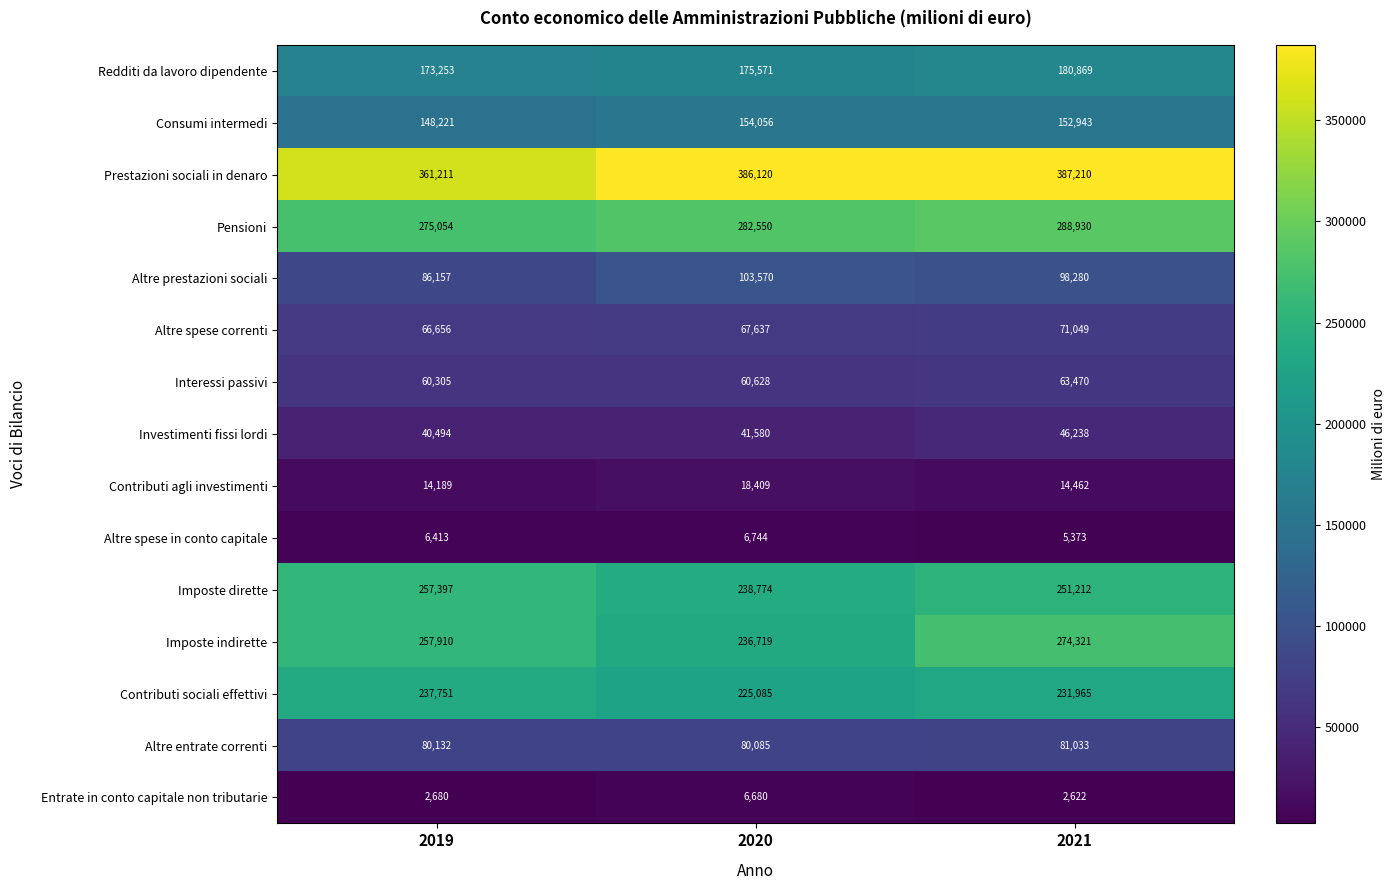

At which category is the sum across all series the highest?

2021